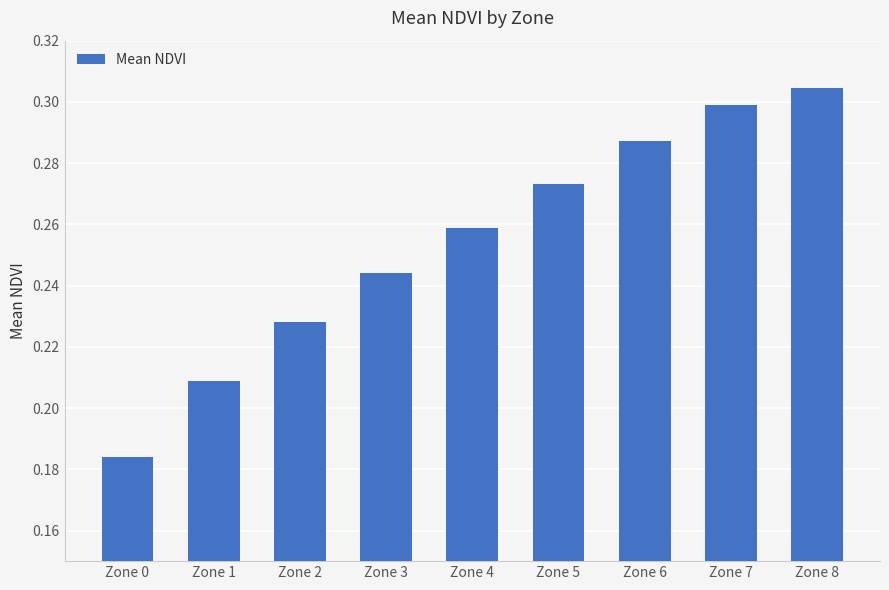

What is the sum of all values?

2.3